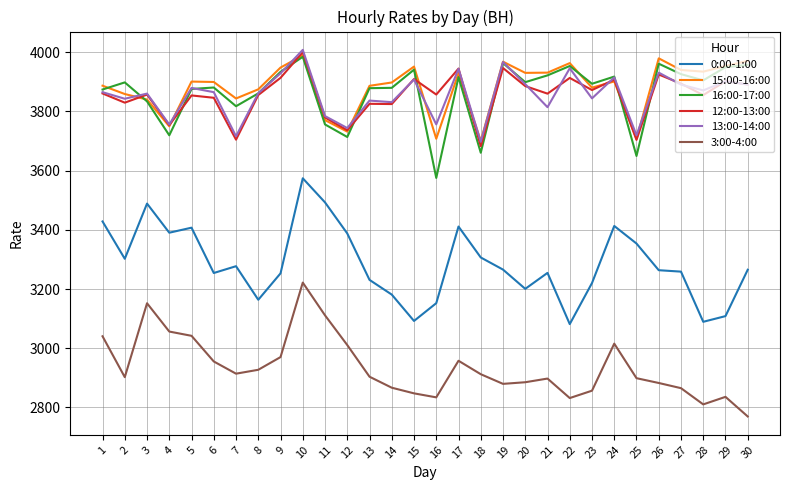

True or false: 15:00-16:00 has more than 2 interior local peaks.

True